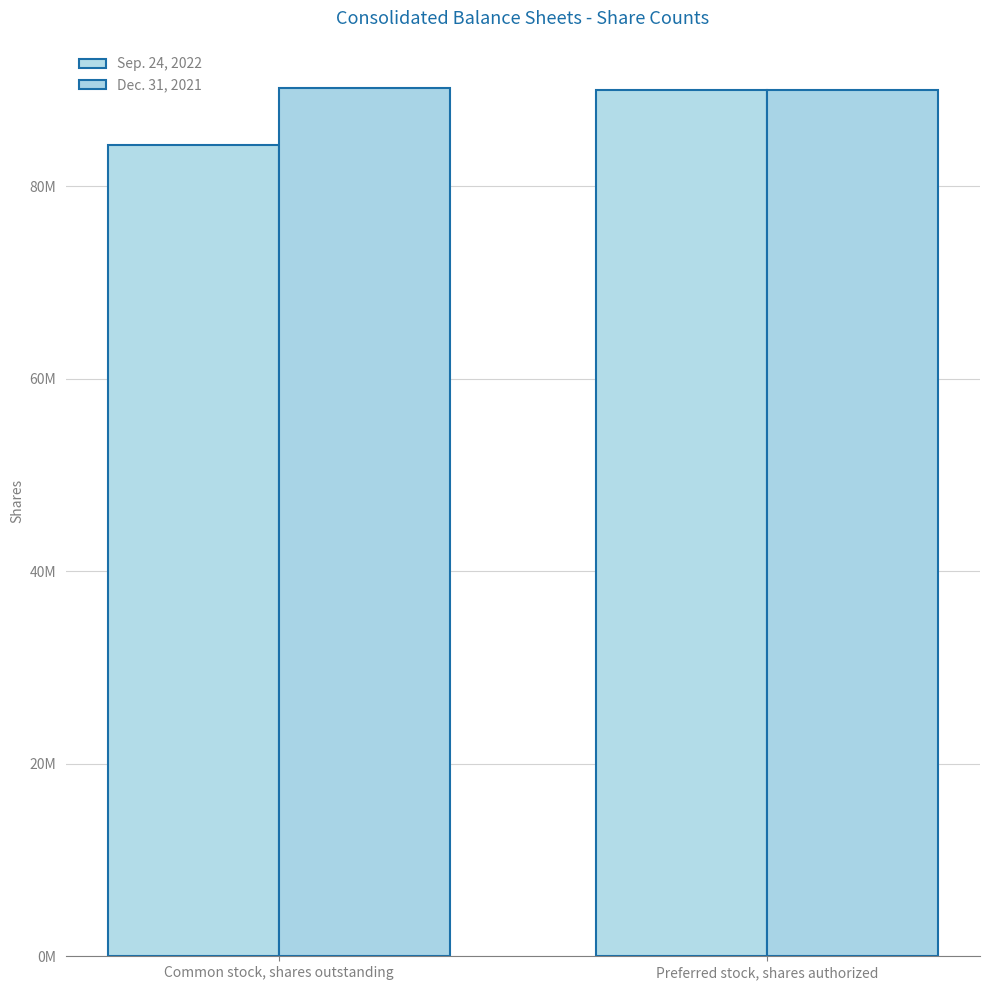

True or false: Sep. 24, 2022 has a value of 90000000 at Preferred stock, shares authorized.

True